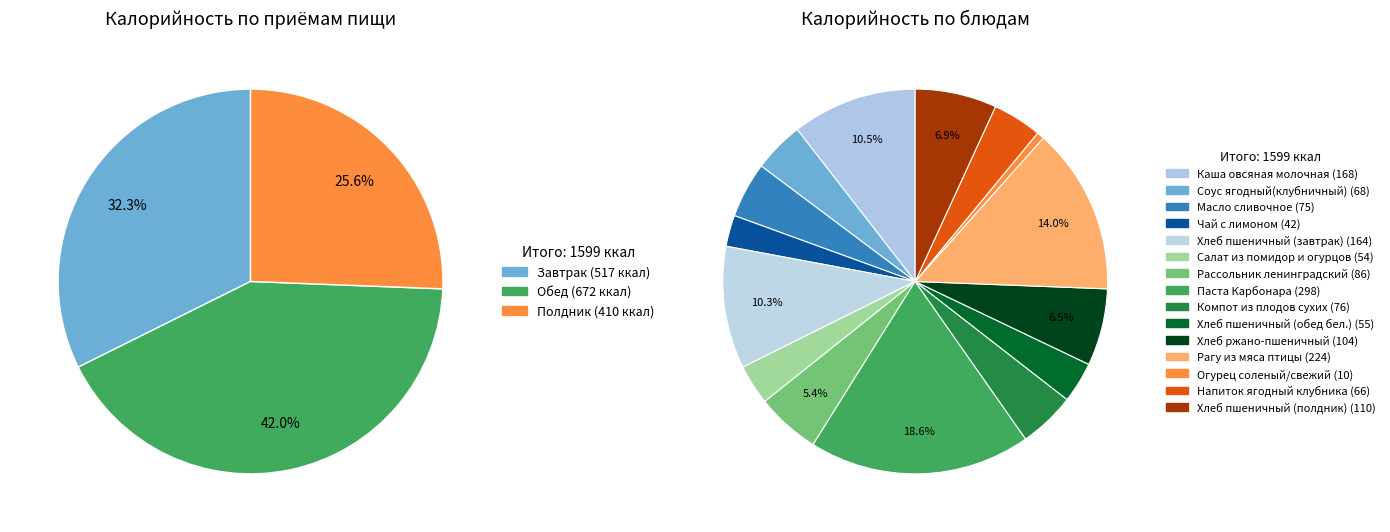

True or false: Рагу из мяса птицы accounts for 14% of the total.

True